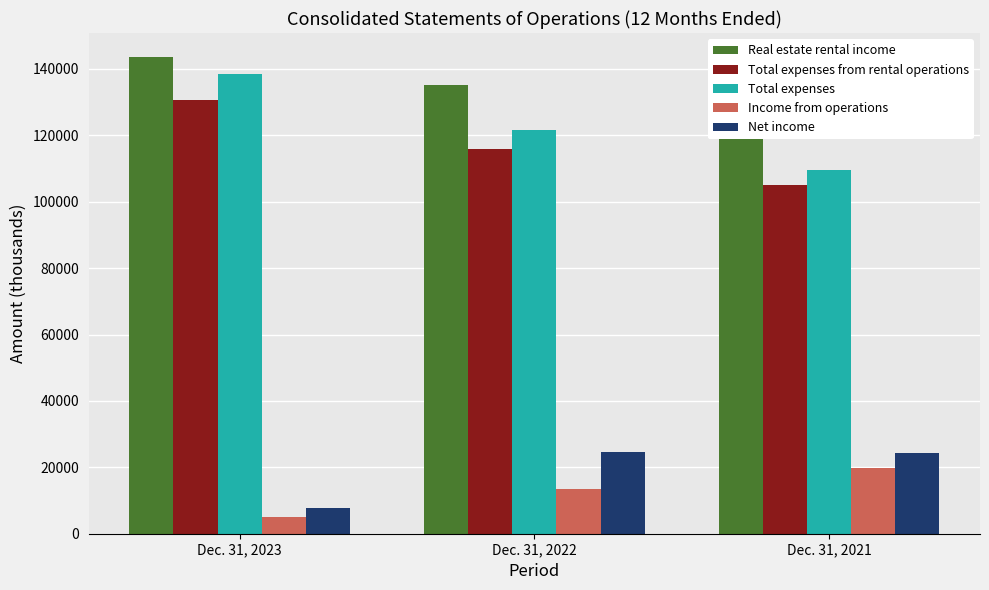

Which series has the largest range (max minus min)?

Total expenses